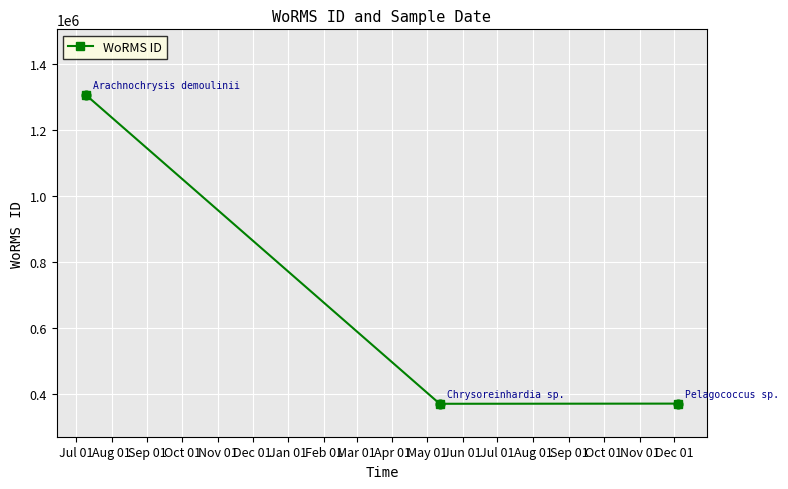

What is the value of the 2nd point from the left?

369489